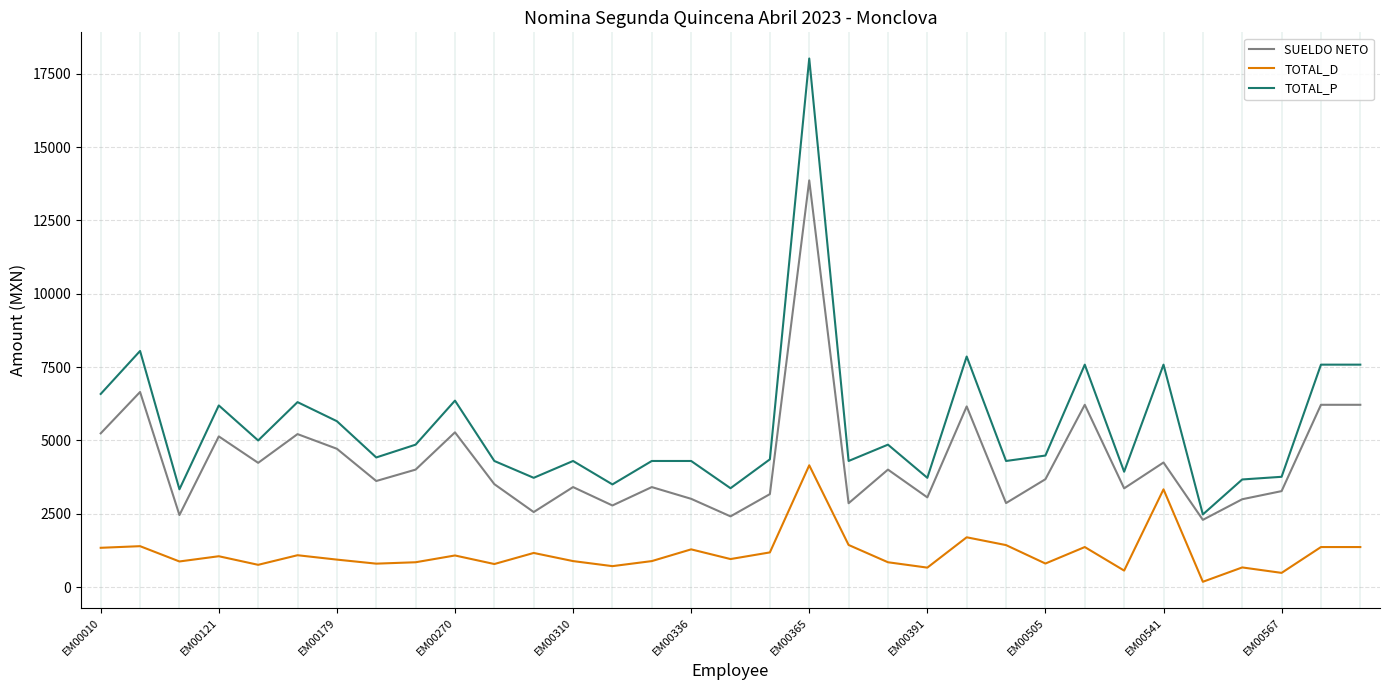

True or false: TOTAL_D and TOTAL_P intersect in this chart.

False